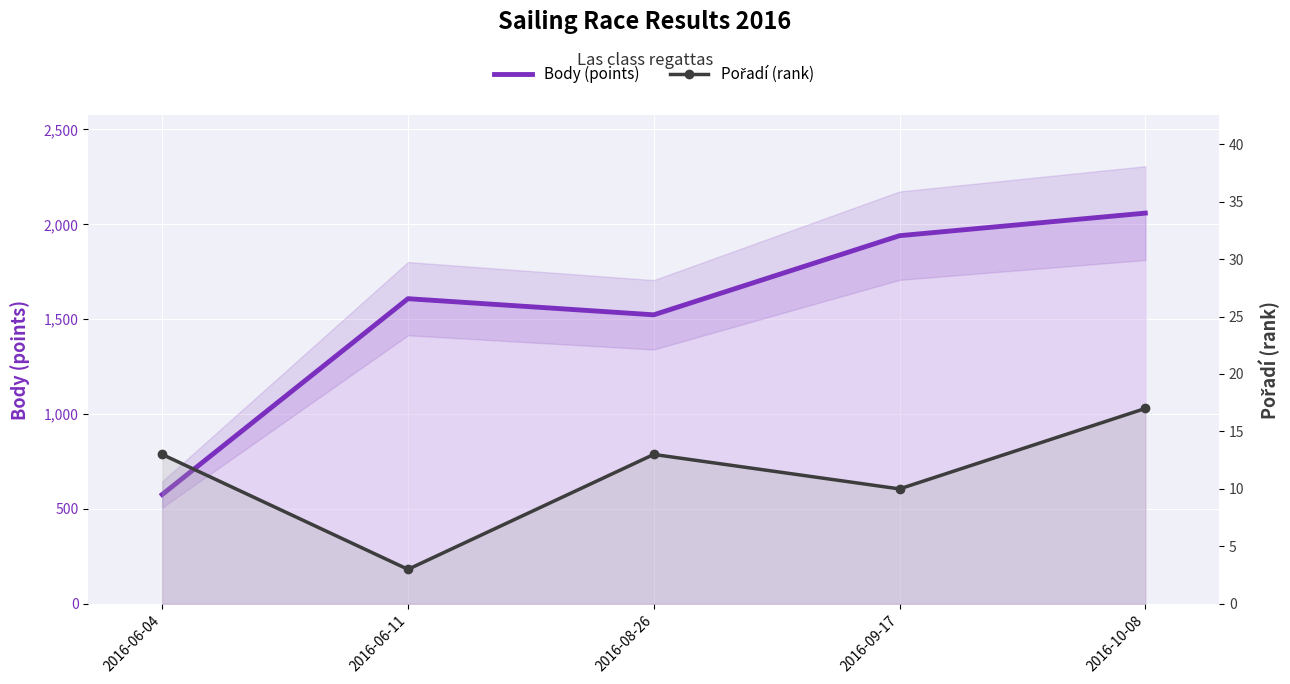

At which category is the sum across all series the highest?

2016-10-08